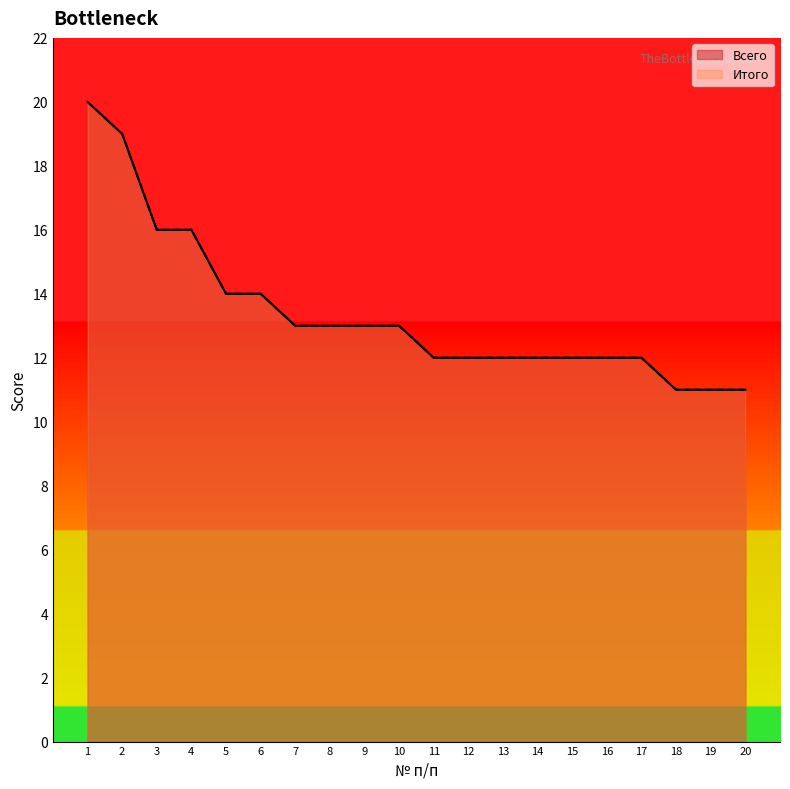

What is the total value across all series at 7?

26